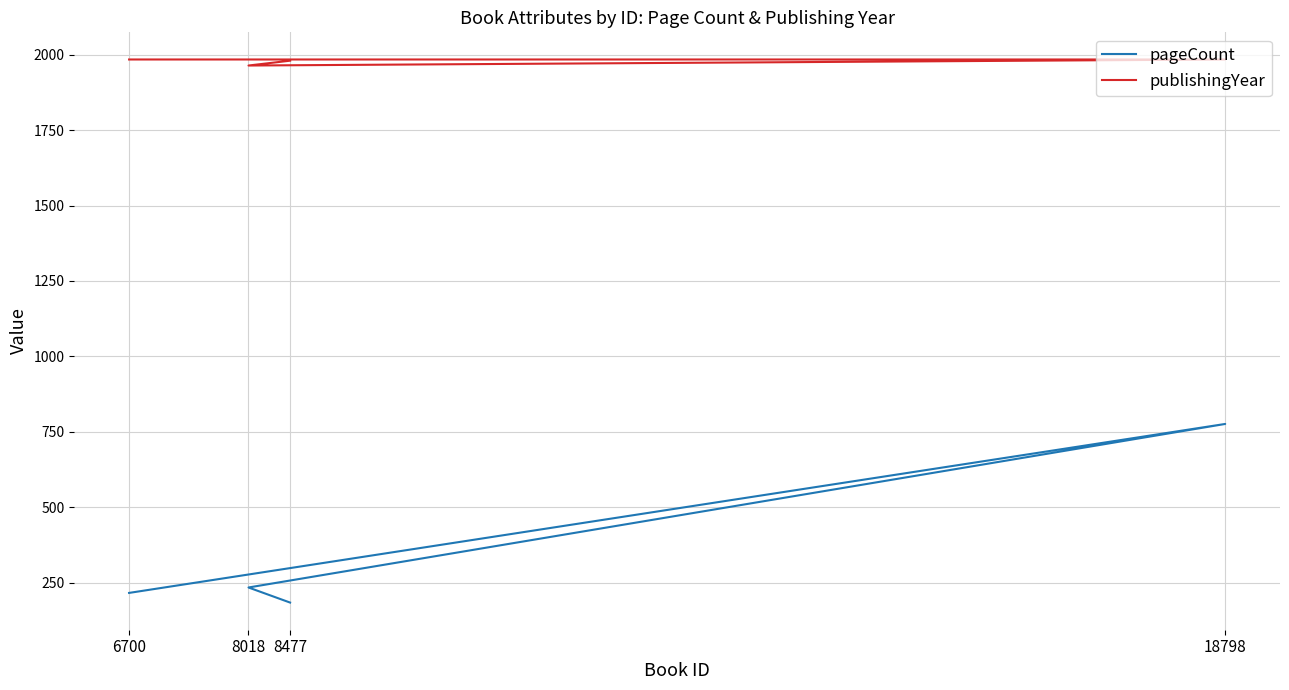

True or false: pageCount and publishingYear cross at least once.

False